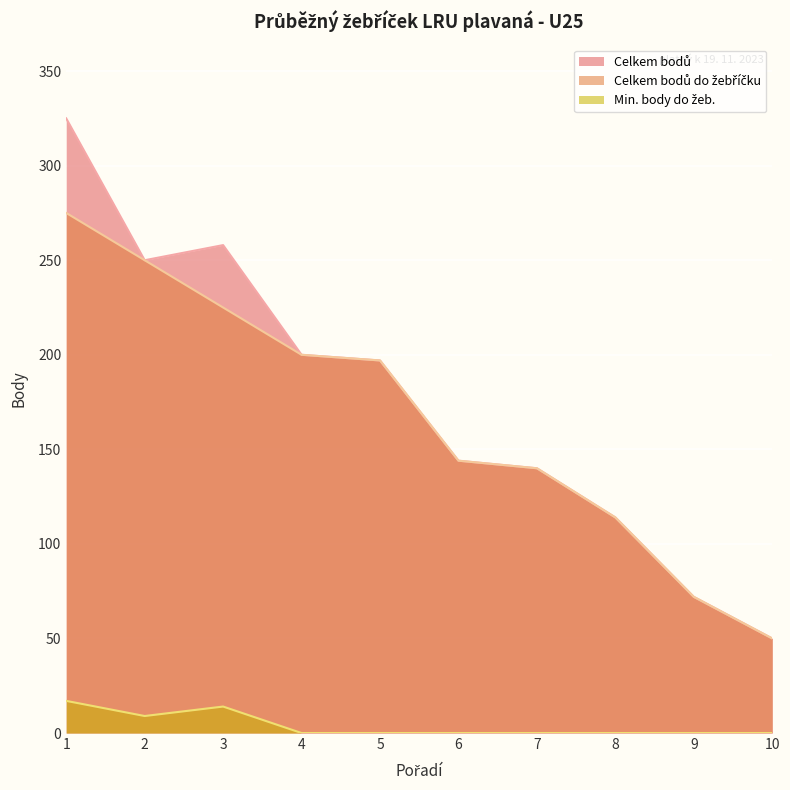

Where is Celkem bodů do žebříčku nearest to the value 162?

6